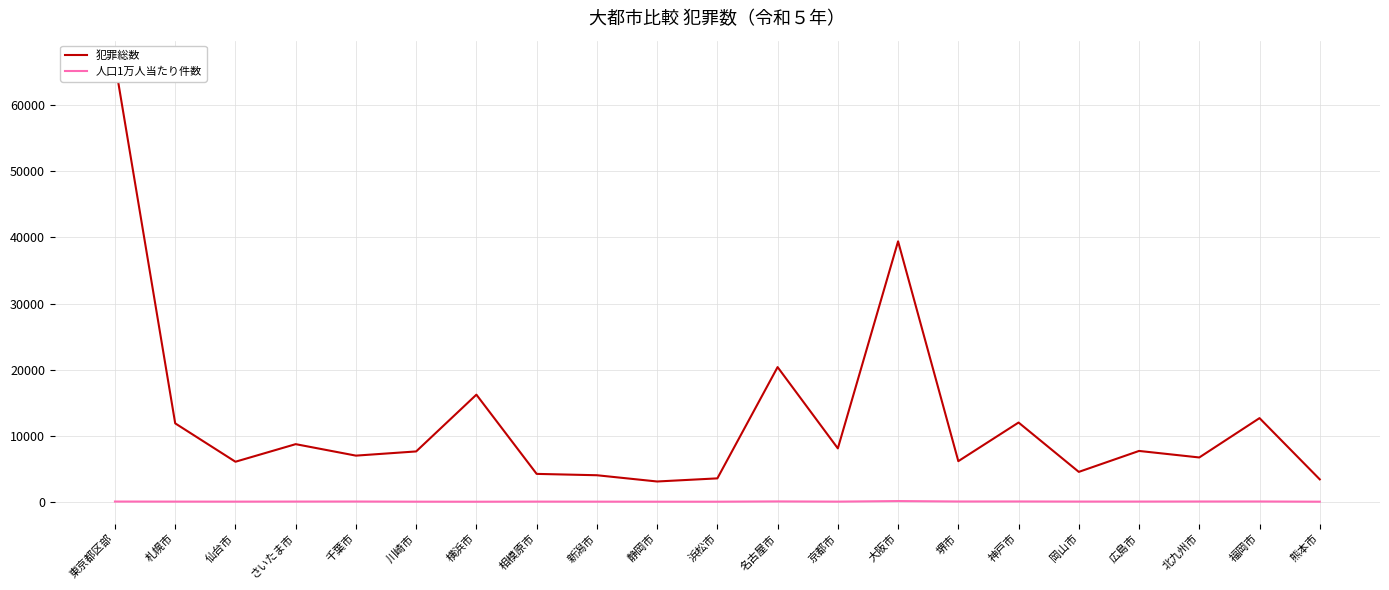

Which category has the lowest value in the 犯罪総数 series?

静岡市